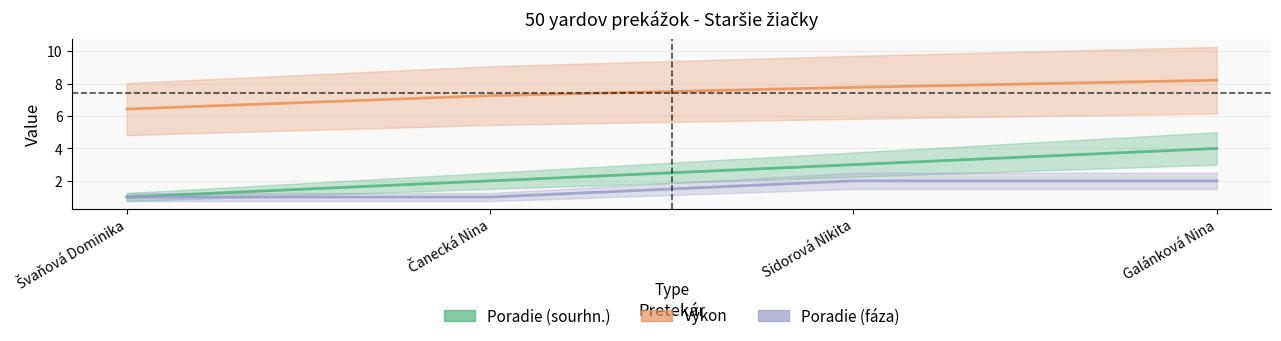

Is this an area chart (filled region under the line)?

No